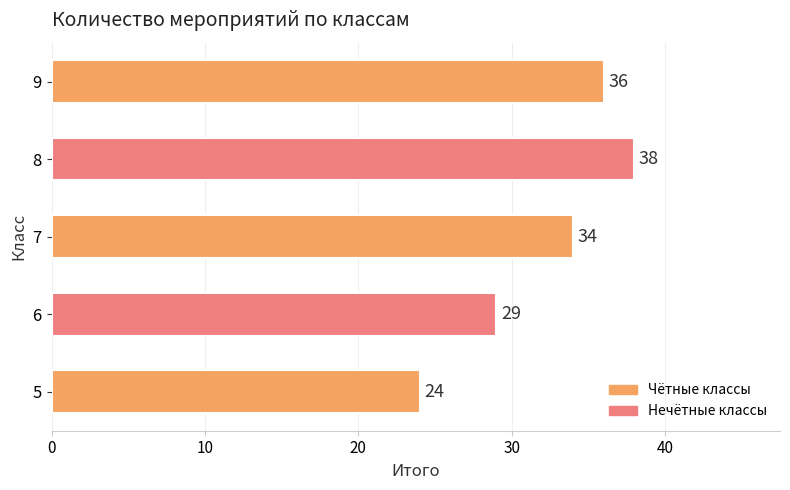

What is the ratio of the value at 8 to the value at 5?

1.6